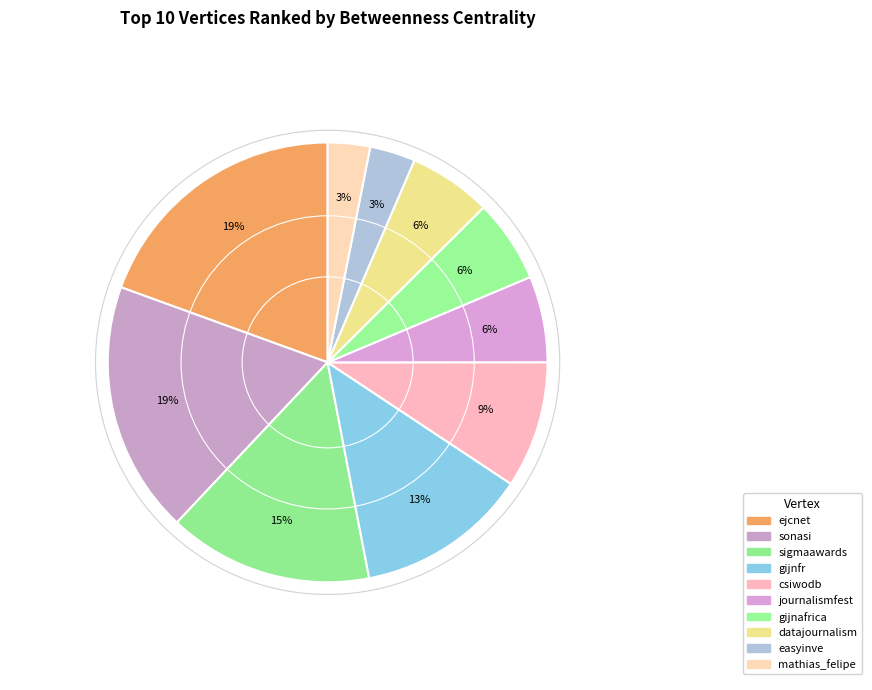

How many segments does this pie chart have?

10